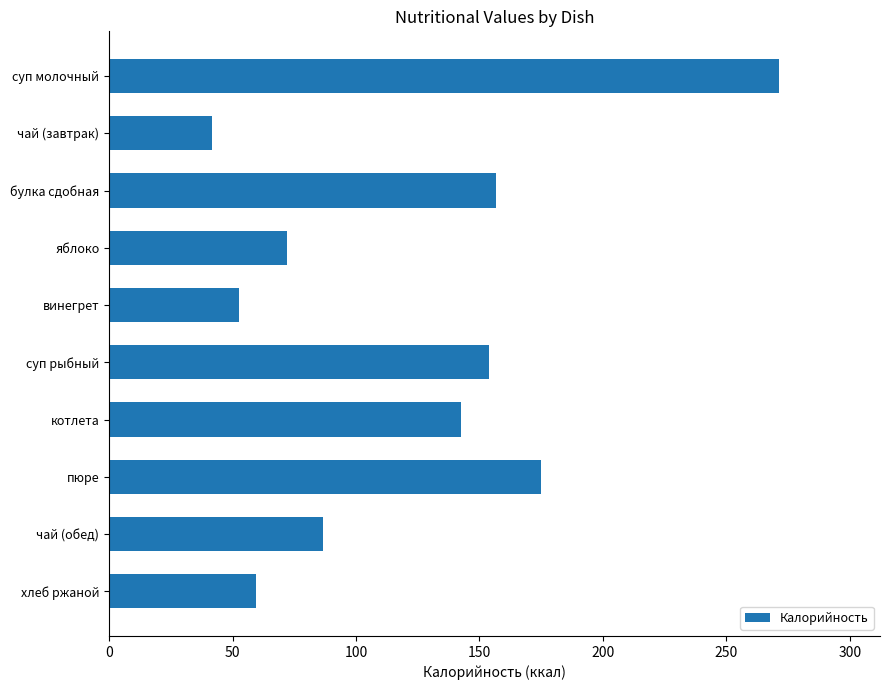

Does the chart contain any negative values?

No